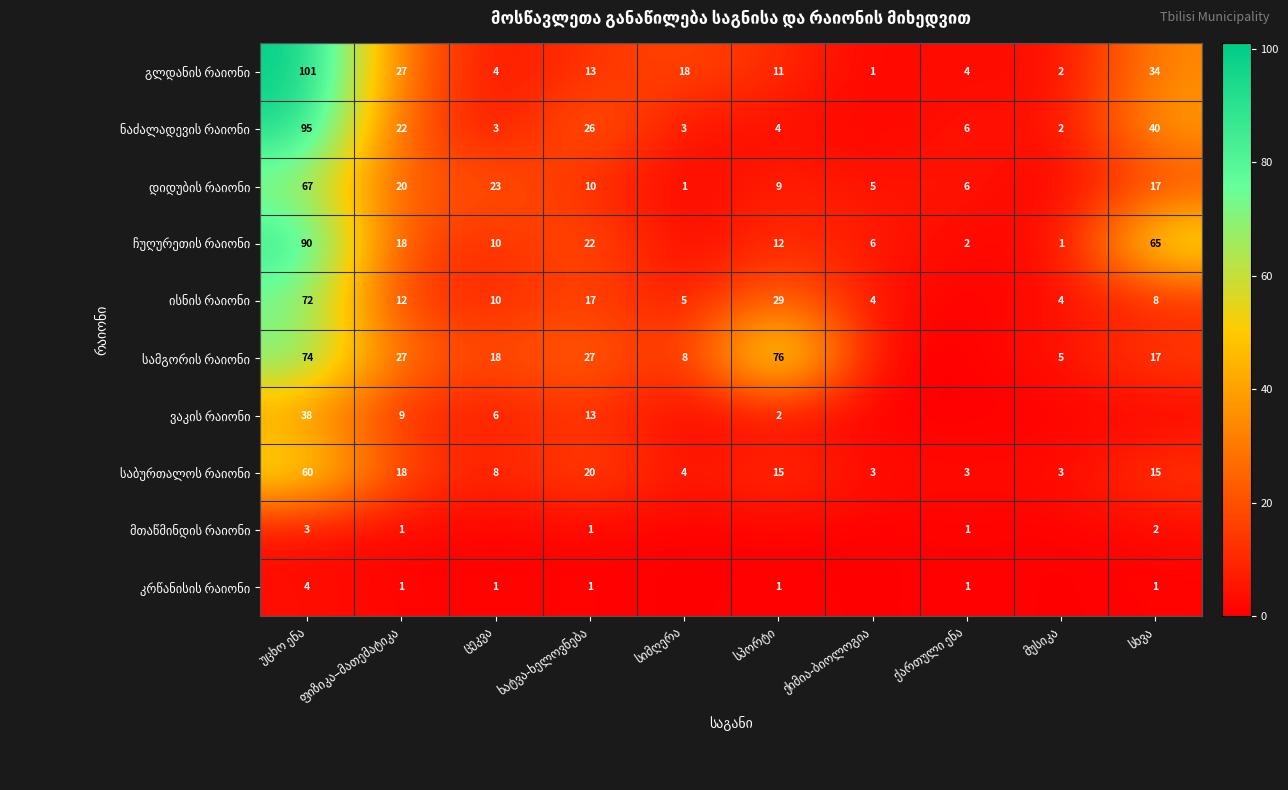

How many distinct data groups are displayed?

10